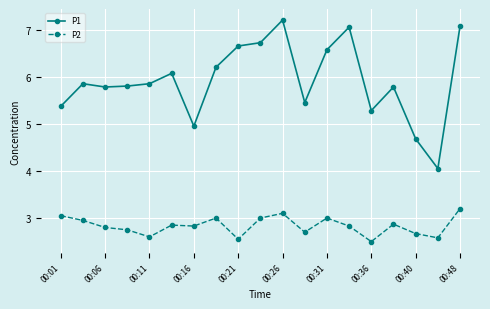

Which series has the largest total across all categories?

P1